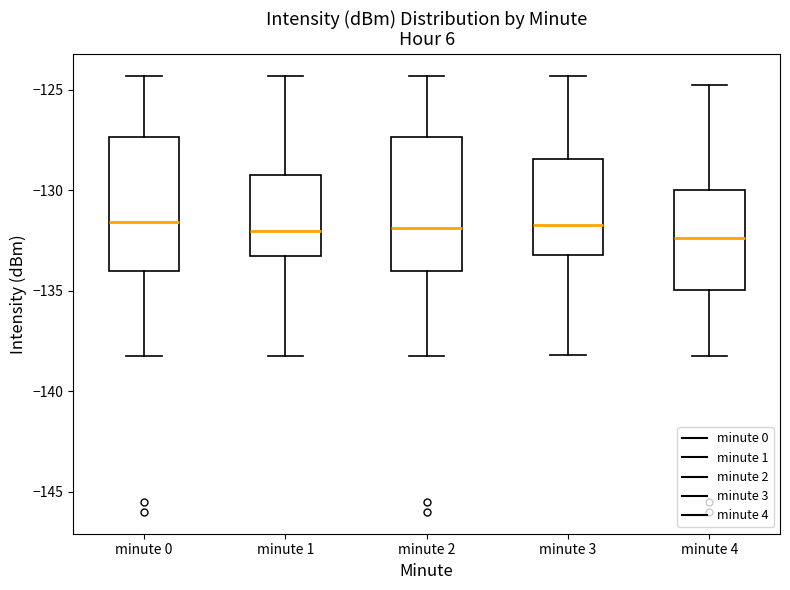

Reading left to right, transcribe this box plot: for each box, give where its median line is, the range the box spans, and where its two whiskers end, as read against the y-axis. The values are not printed on the chart, so give them approximately, as read against the axis.

minute 0: median -131.5, box -134.0 to -127.5, whiskers -138.0 to -124.5
minute 1: median -132.0, box -133.0 to -129.0, whiskers -138.0 to -124.5
minute 2: median -132.0, box -134.0 to -127.5, whiskers -138.0 to -124.5
minute 3: median -131.5, box -133.0 to -128.5, whiskers -138.0 to -124.5
minute 4: median -132.5, box -135.0 to -130.0, whiskers -138.0 to -125.0